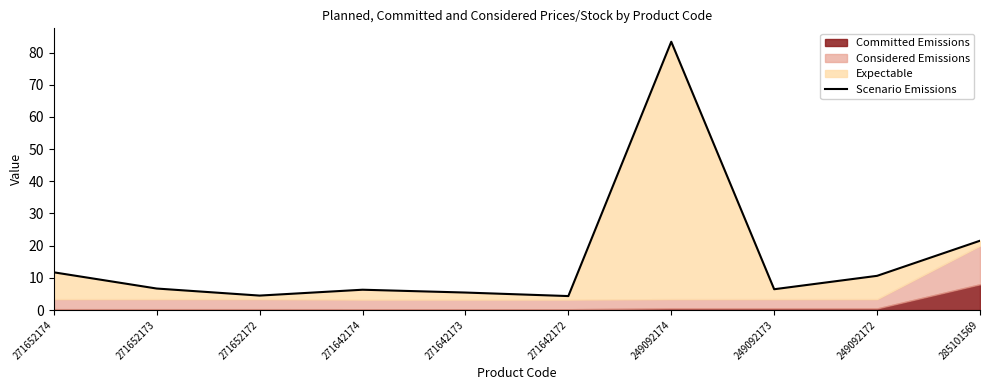

Reading left to right, list all the values displayed in this chart.

271652174=11.7	271652173=6.7	271652172=4.5	271642174=6.3	271642173=5.4	271642172=4.3	249092174=83.4	249092173=6.5	249092172=10.6	285101569=21.5